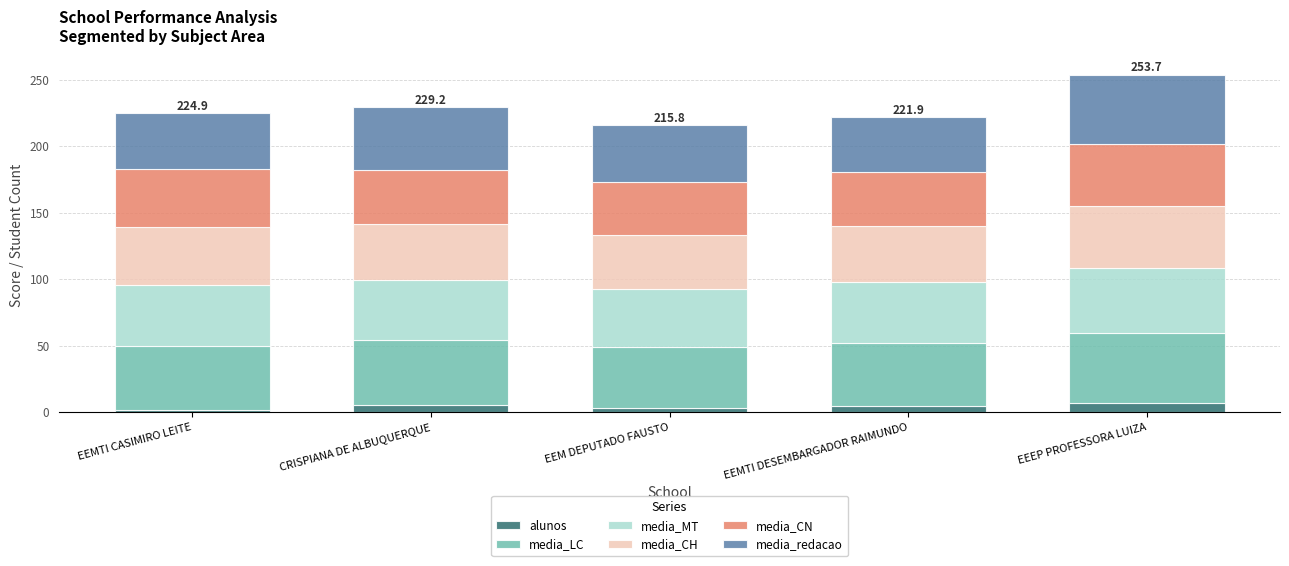

What is the total value across all series at EEEP PROFESSORA LUIZA?

253.7